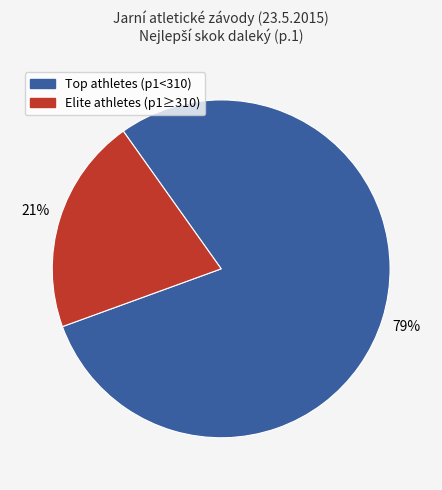

Count the number of slices in the pie.

2